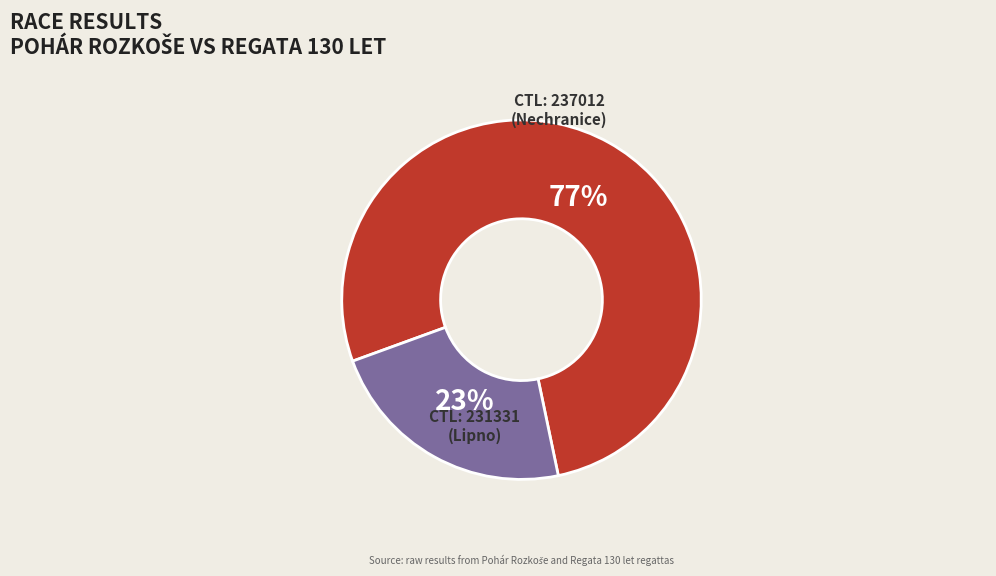

Is the sum of CTL: 231331 (Lipno) and CTL: 237012 (Nechranice) greater than half?

Yes